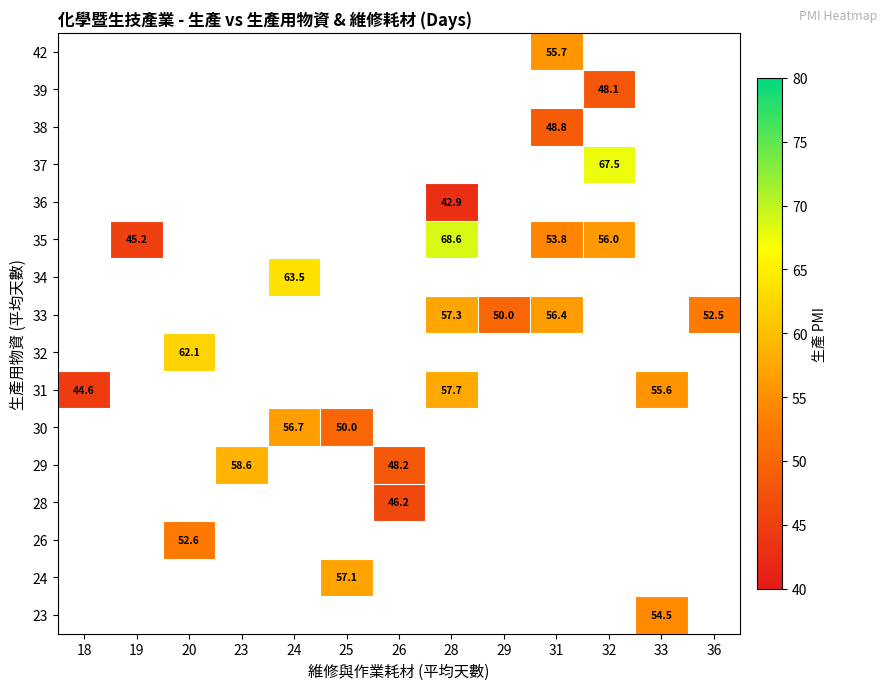

True or false: 42 has a value of 74.0 at 31.

False